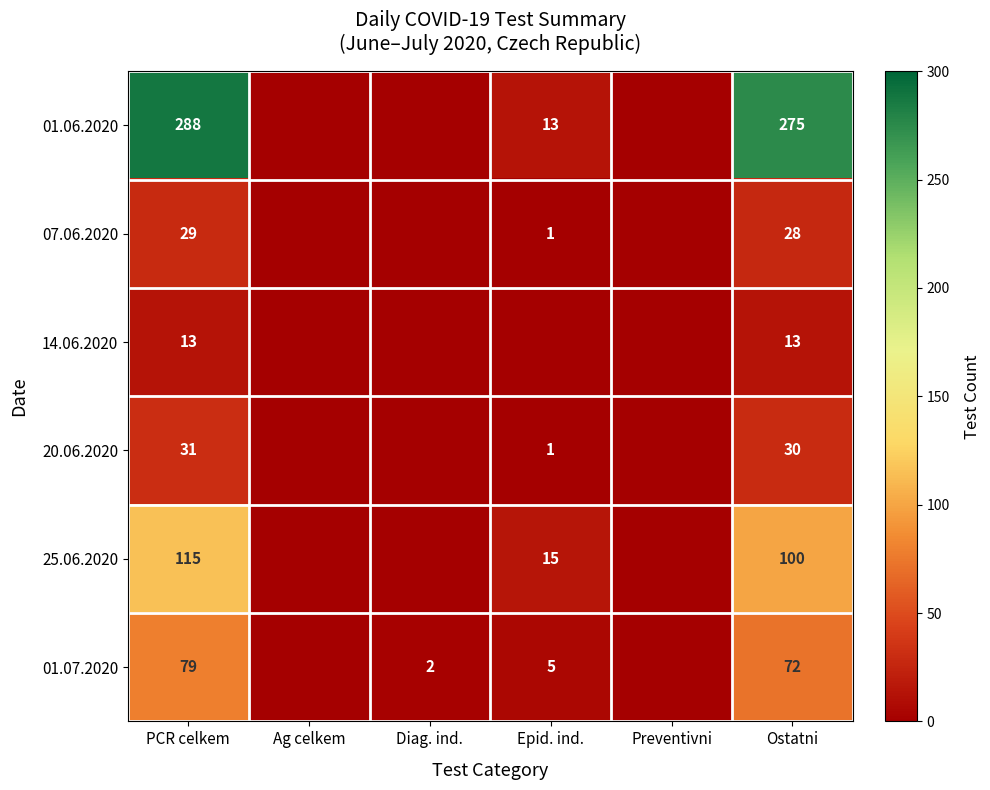

What is the total value across all series at PCR celkem?

555